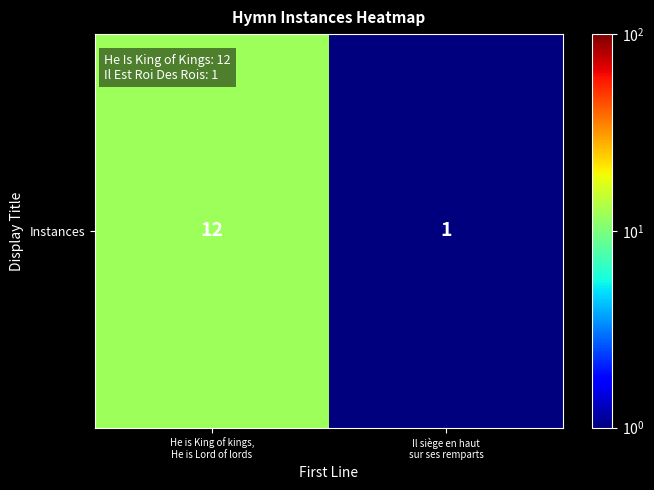

Which category has the highest value across all series?

He is King of kings,
He is Lord of lords